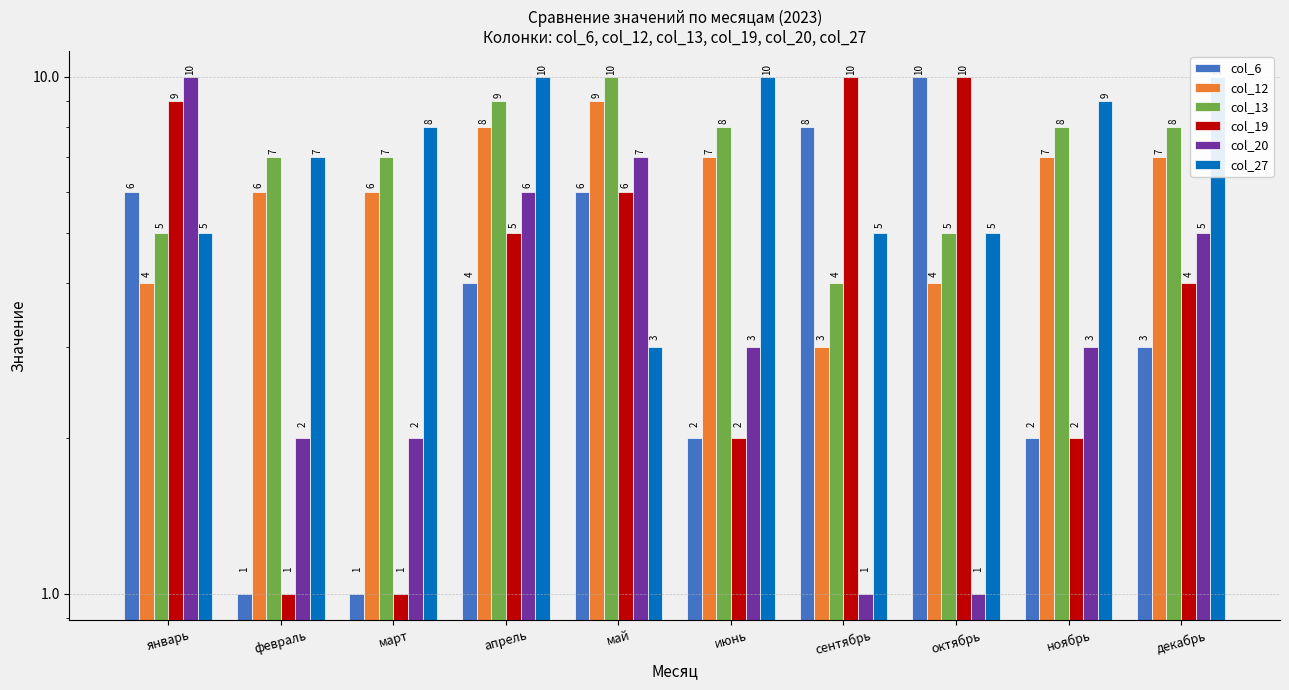

Where does the col_19 series first go above 5?

январь